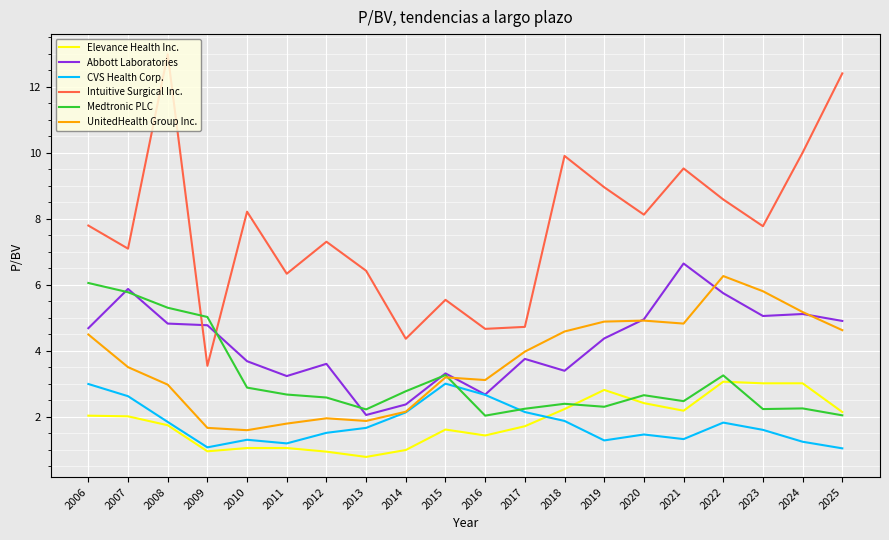

What value does the CVS Health Corp. series have at 2010?

1.3